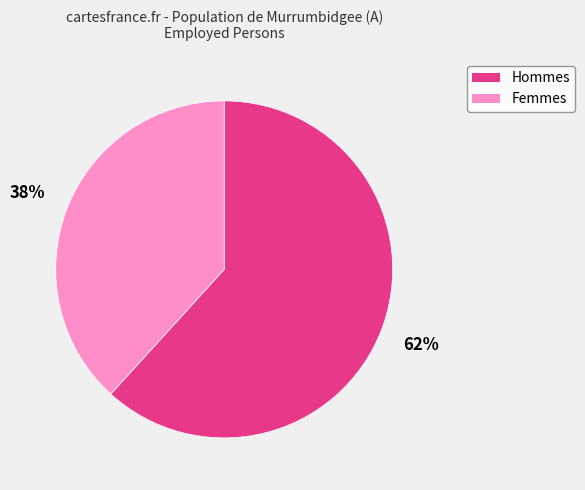

Which has a higher value, Hommes or Femmes?

Hommes